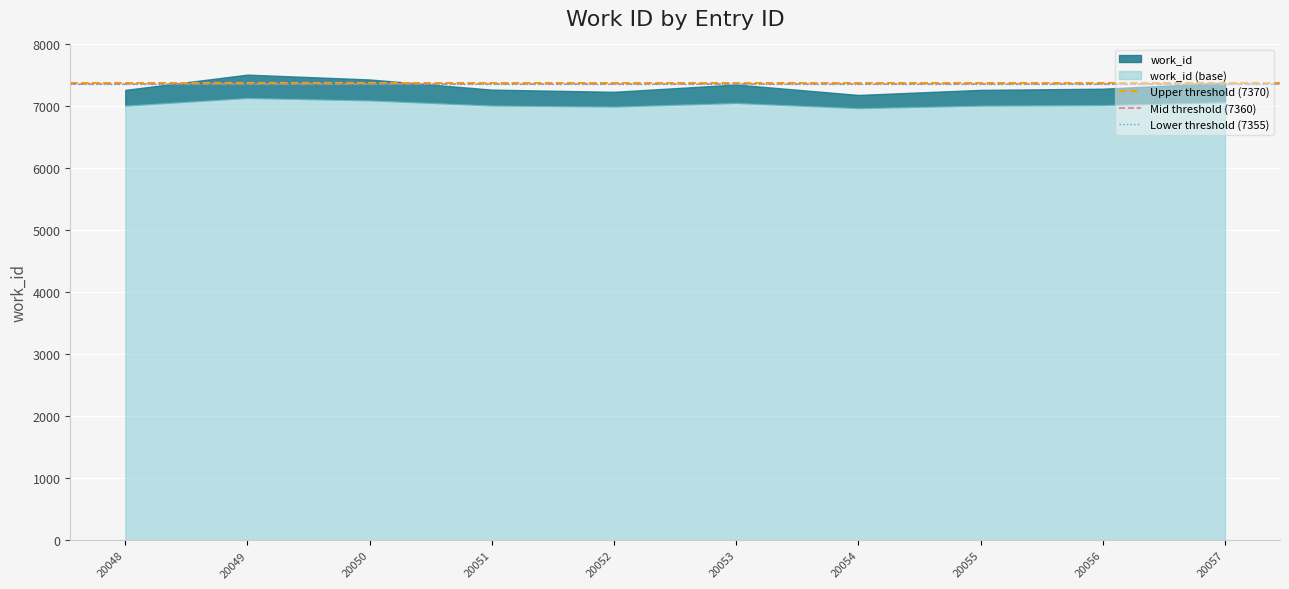

True or false: Mid threshold (7360) has a value of 12924 at 20048.

False